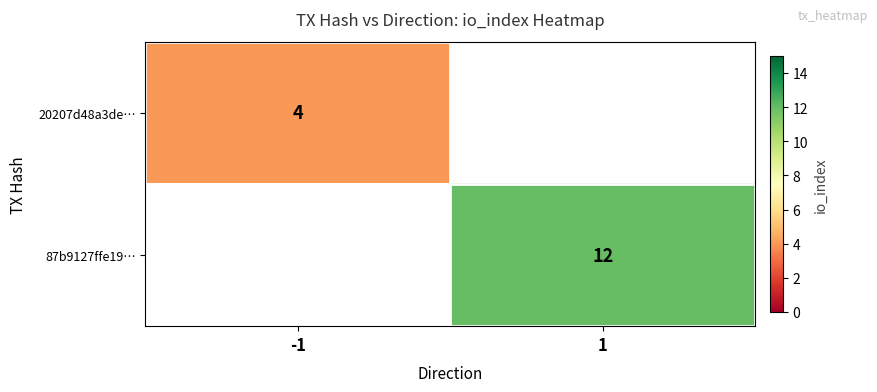

True or false: 20207d48a3de… has a value of 4 at -1.

True